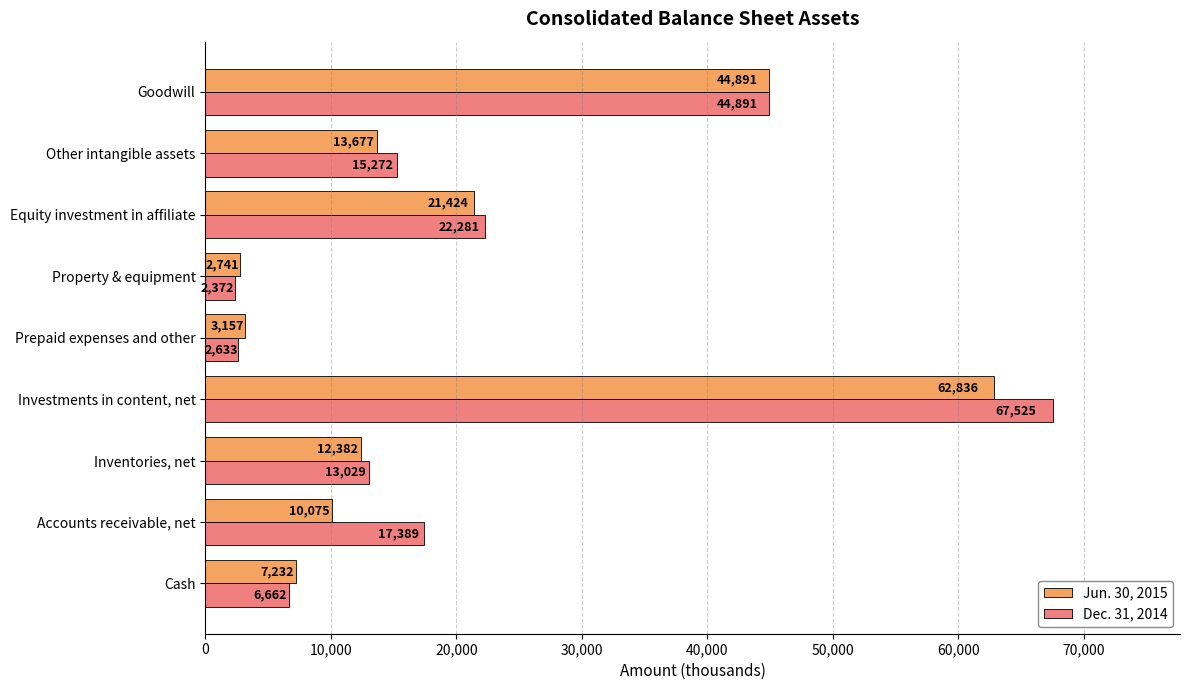

At which category is the sum across all series the highest?

Investments in content, net